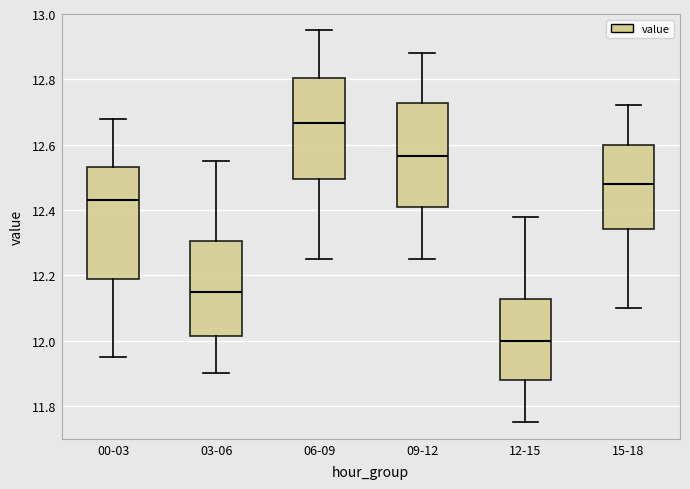

Where does the median line of the box for 15-18 sit on the y-axis? The values are not printed on the chart, so give them approximately, as read against the axis.

12.48